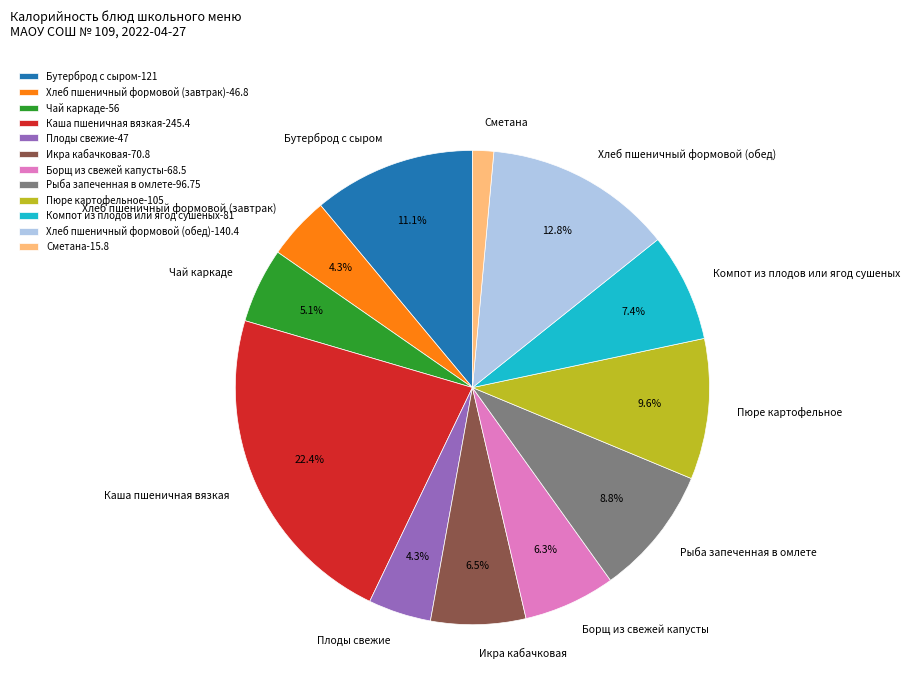

To the nearest percent, what is the difference between the largest and smallest slice percentages?

21%